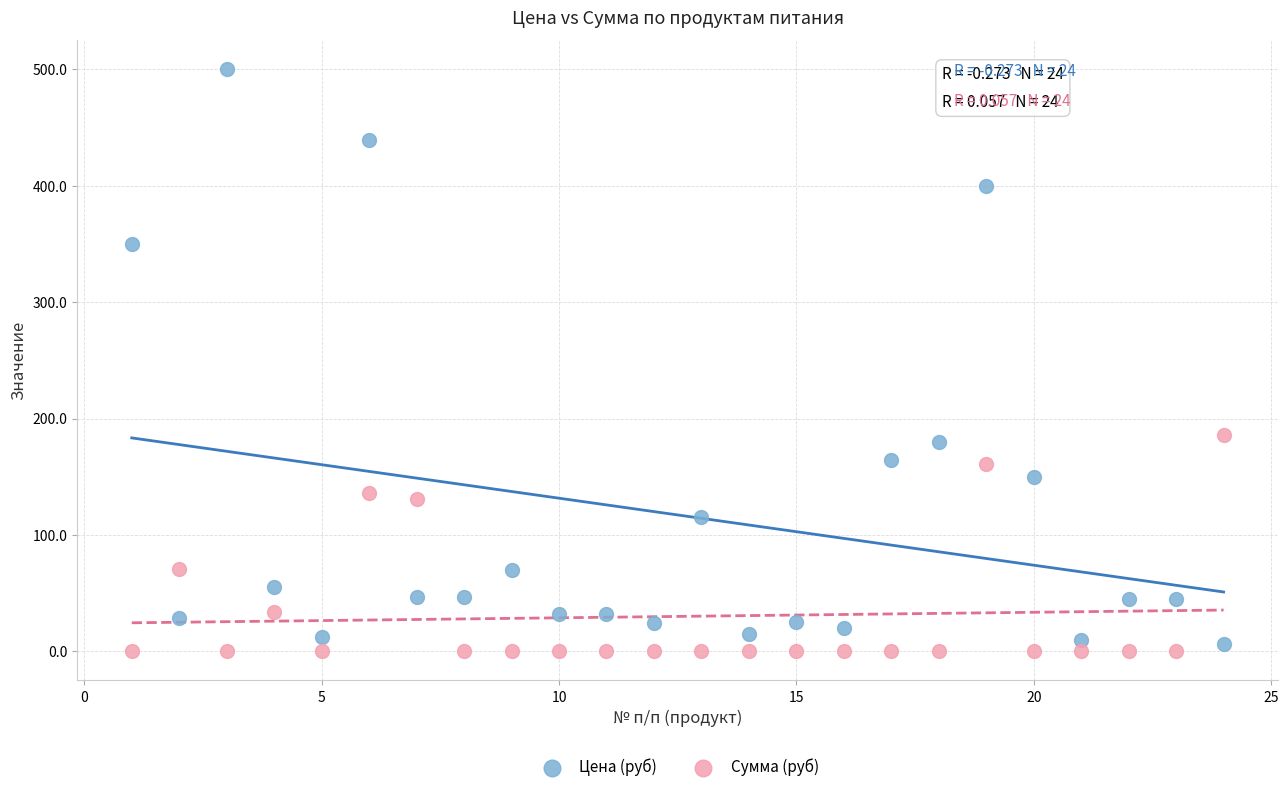

Which series reaches the minimum Y coordinate?

Сумма (руб)